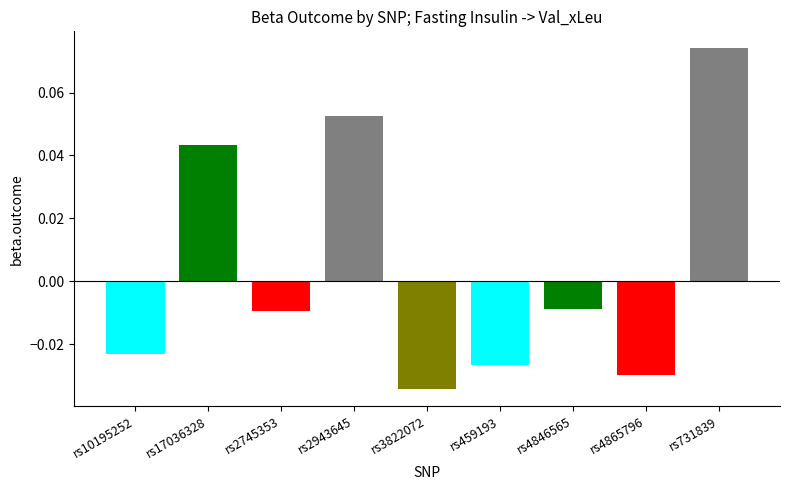

The value at rs731839 is 0.0. True or false?

False